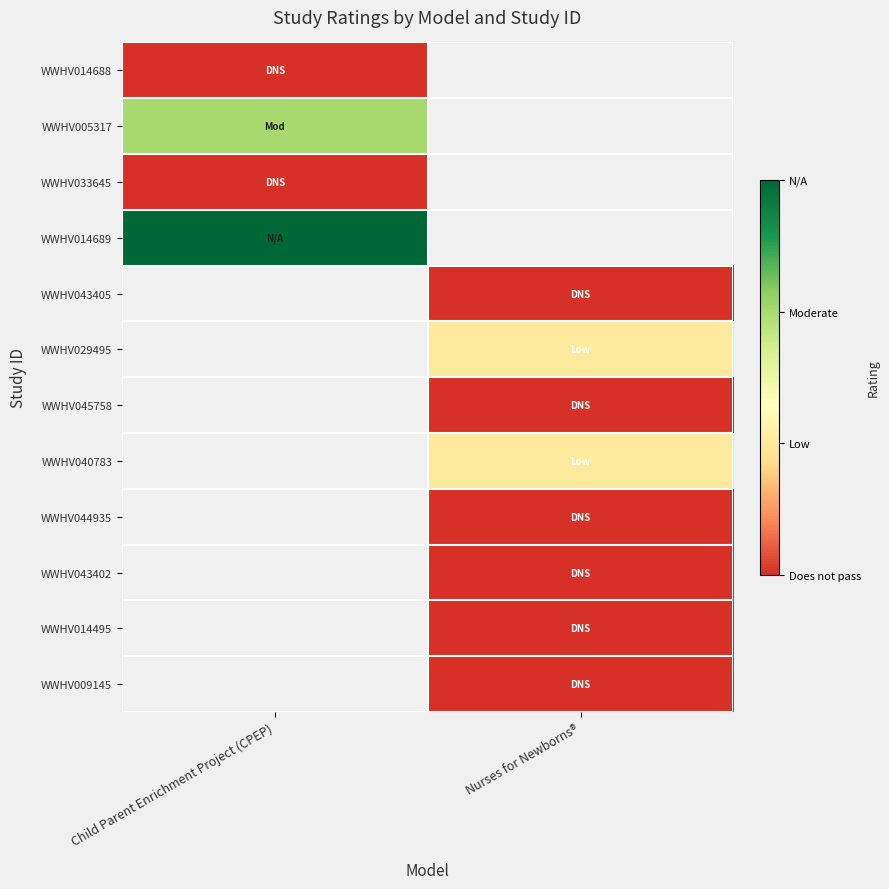

List the series in order of their peak value, highest first.

WWHV014689, WWHV005317, WWHV014688, WWHV043405, WWHV029495, WWHV045758, WWHV040783, WWHV044935, WWHV043402, WWHV014495, WWHV009145, WWHV033645